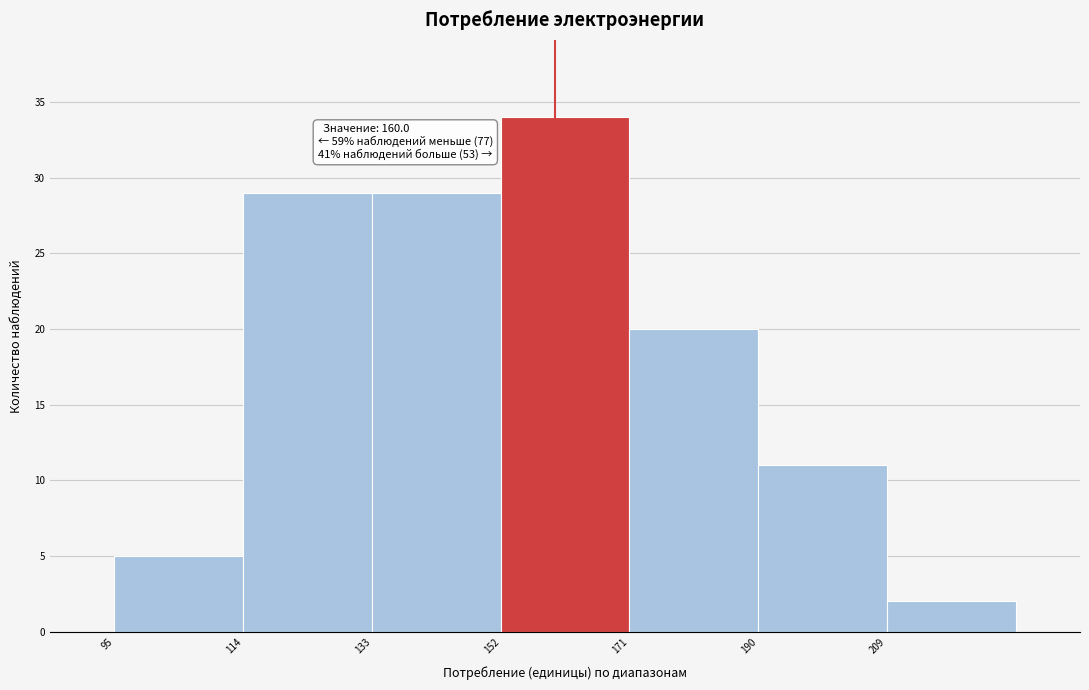

Which range on the x-axis has the tallest bar?

152 to 171